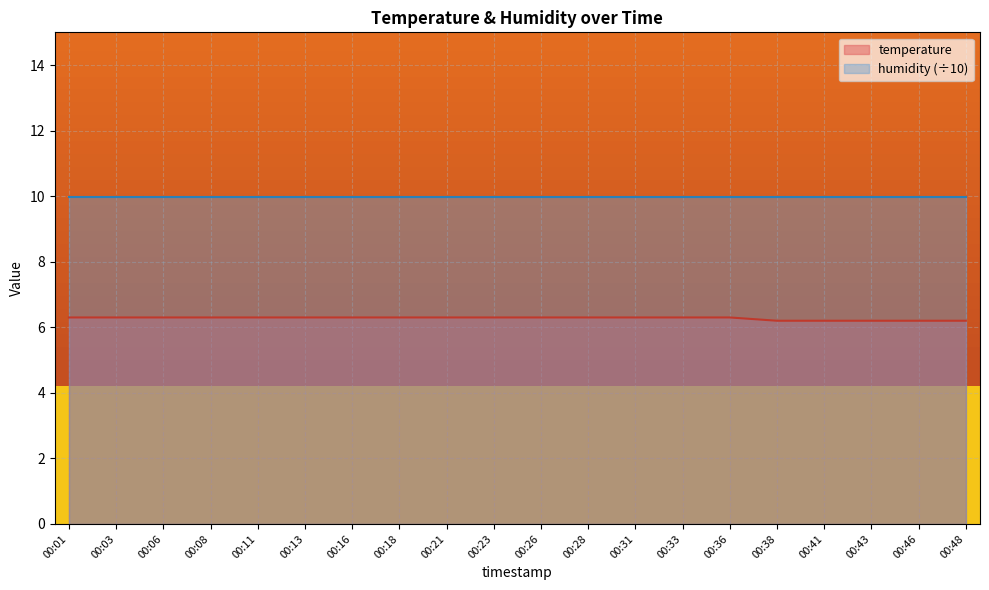

At which label is the value closest to 6?

00:38